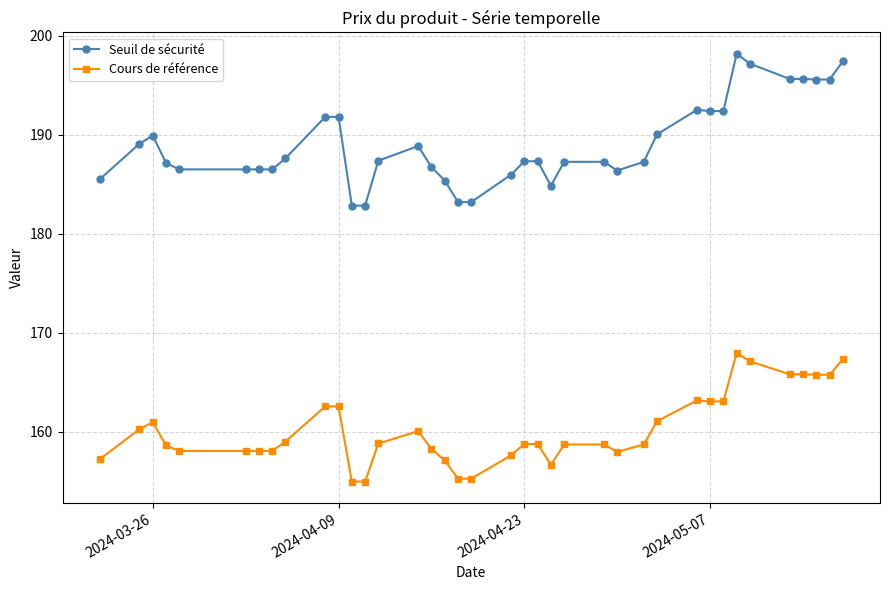

Does the chart display data point markers on the line(s)?

Yes